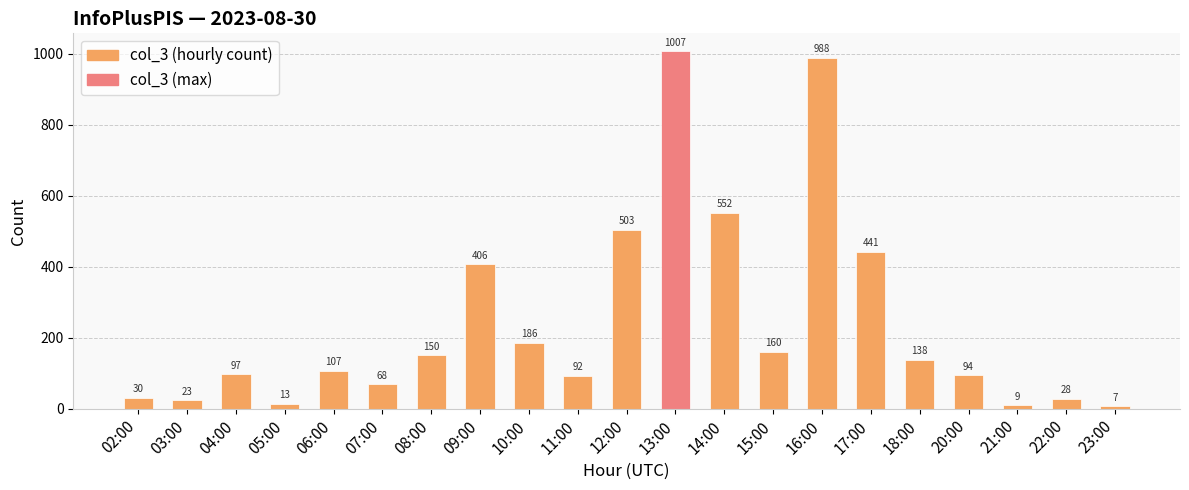

Is it true that the value at 14:00 is 875?

False